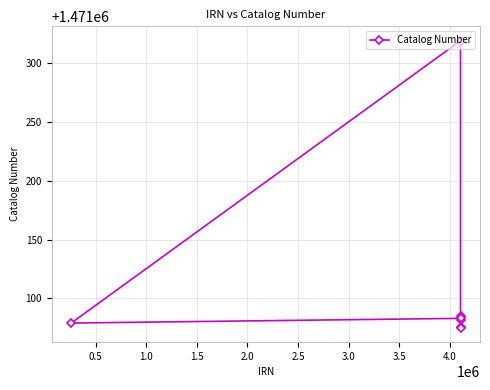

What is the greatest value displayed?

1471319